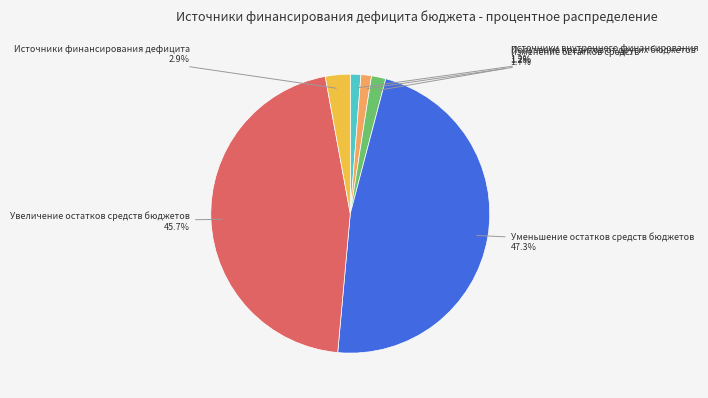

To the nearest percent, what is the difference between the largest and smallest slice percentages?

46%